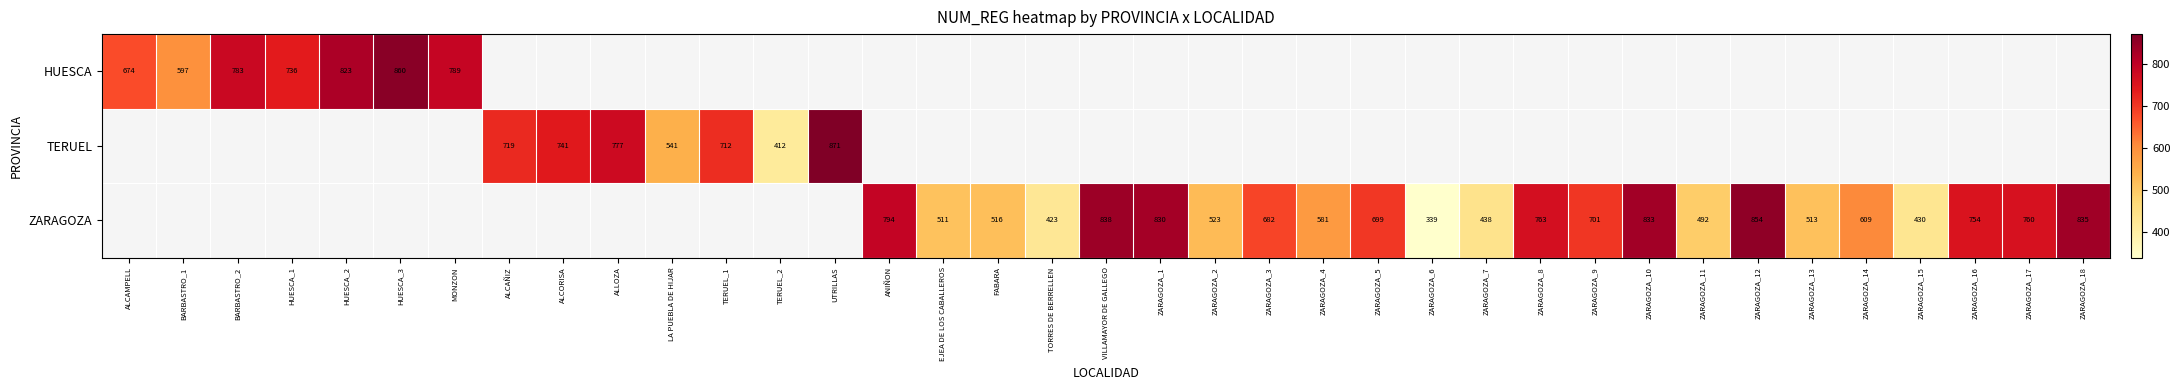

Which label corresponds to the smallest value in the chart?

ZARAGOZA_6